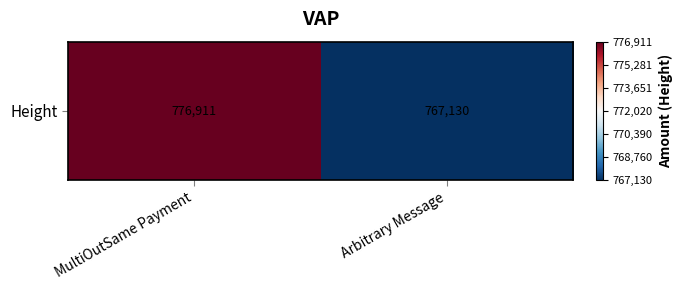

Rank the categories by value from lowest to highest.

Arbitrary Message, MultiOutSame Payment